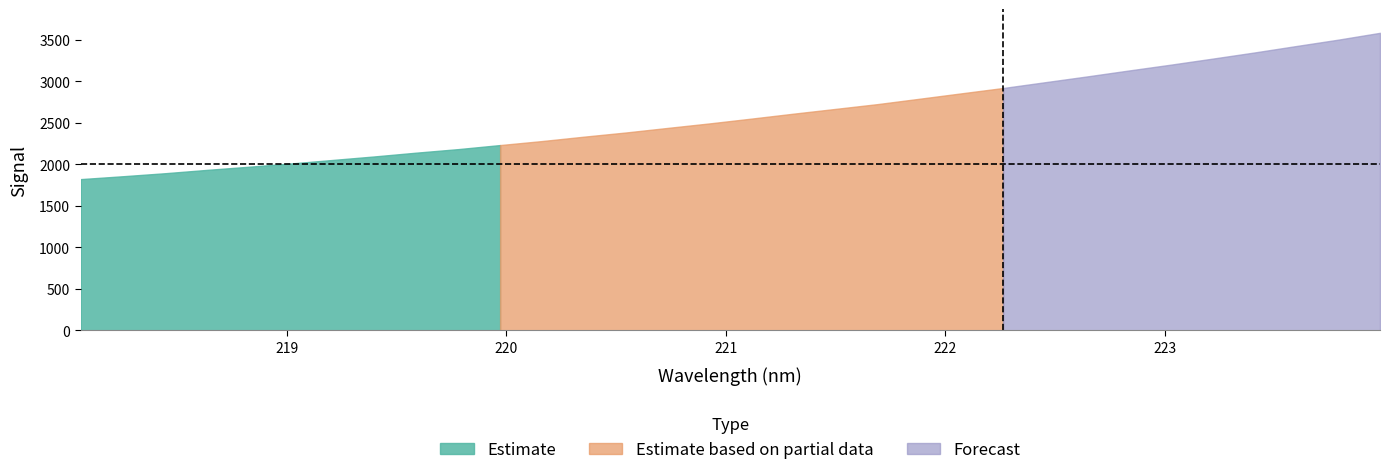

What is the greatest value displayed?

3586.8